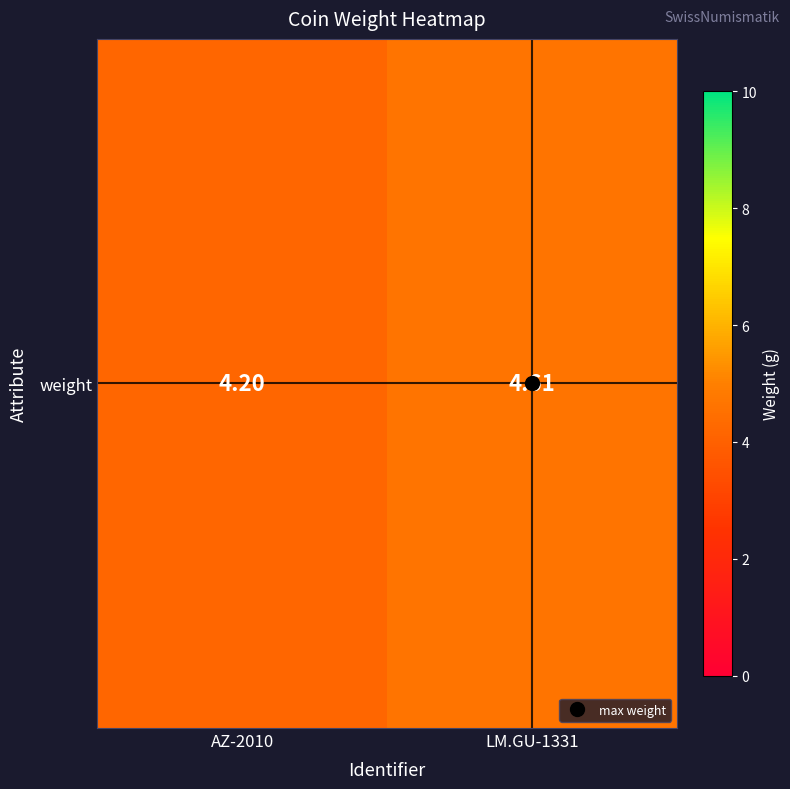

What is the minimum value shown in the chart?

4.2